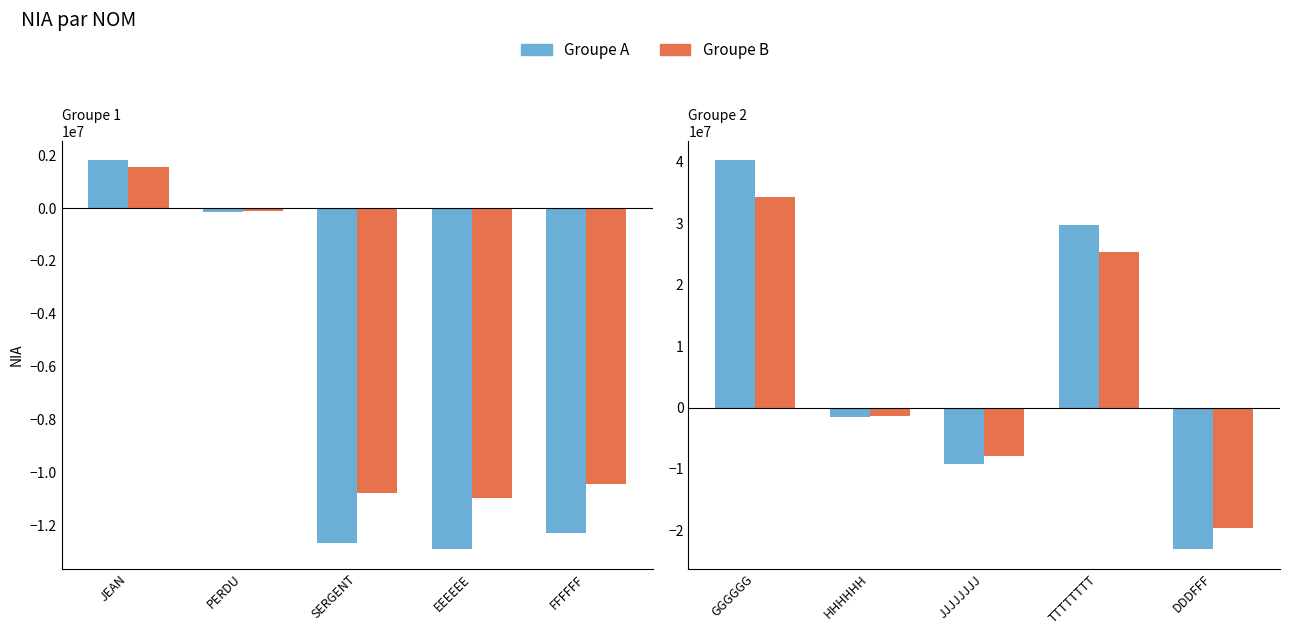

At how many categories does at least one series exceed 14447586?

2